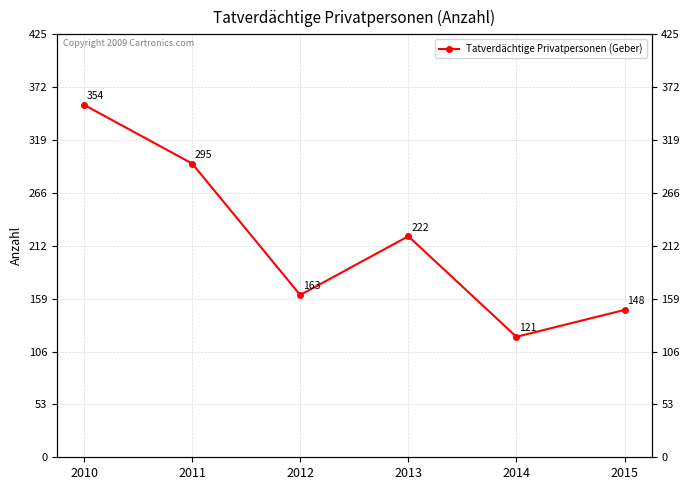

Where is the first local maximum?

2013